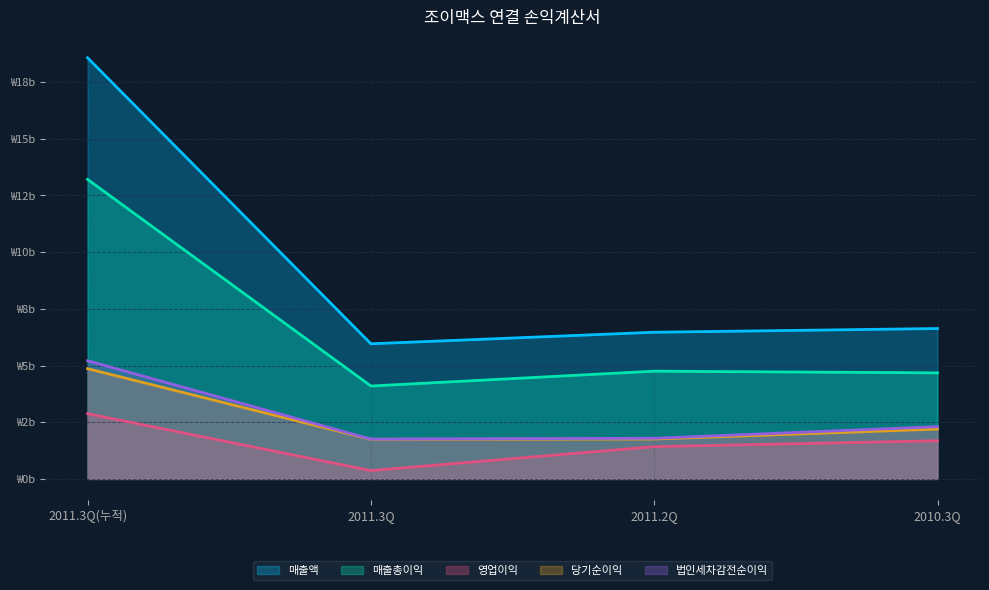

Which has a higher value, 2010.3Q or 2011.3Q?

2010.3Q